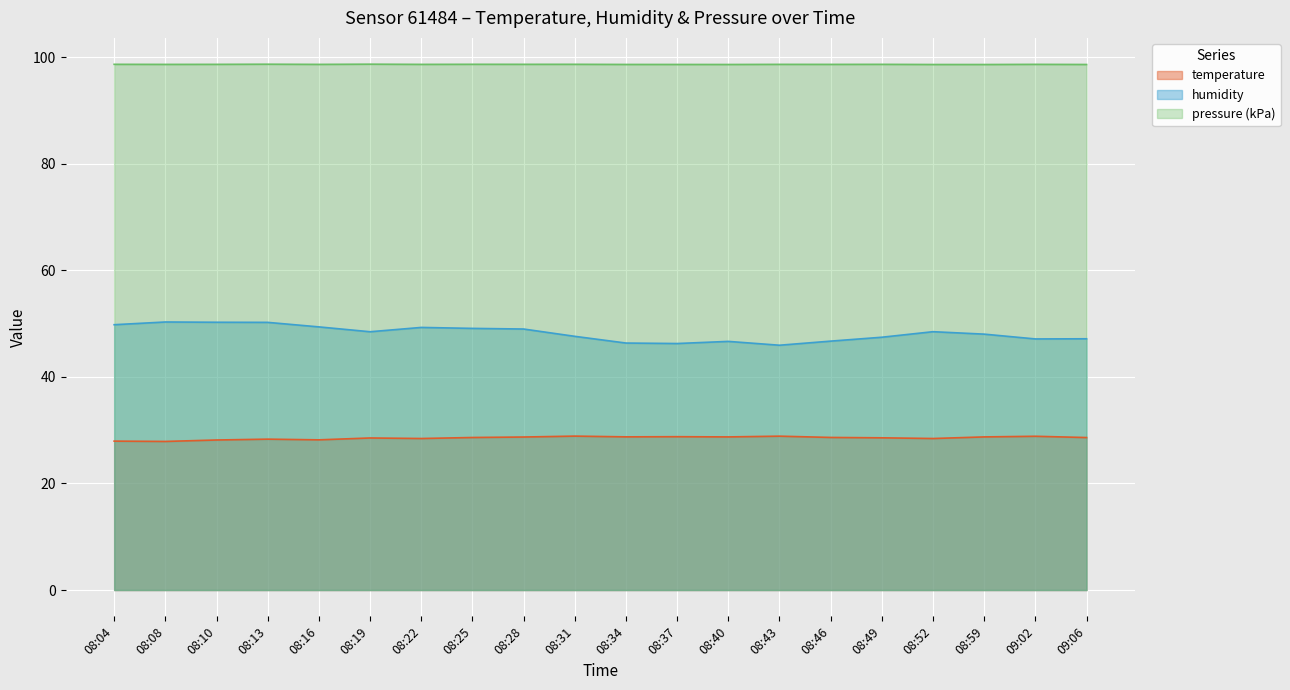

What is the difference between the second highest and second lowest values in the humidity series?

4.0